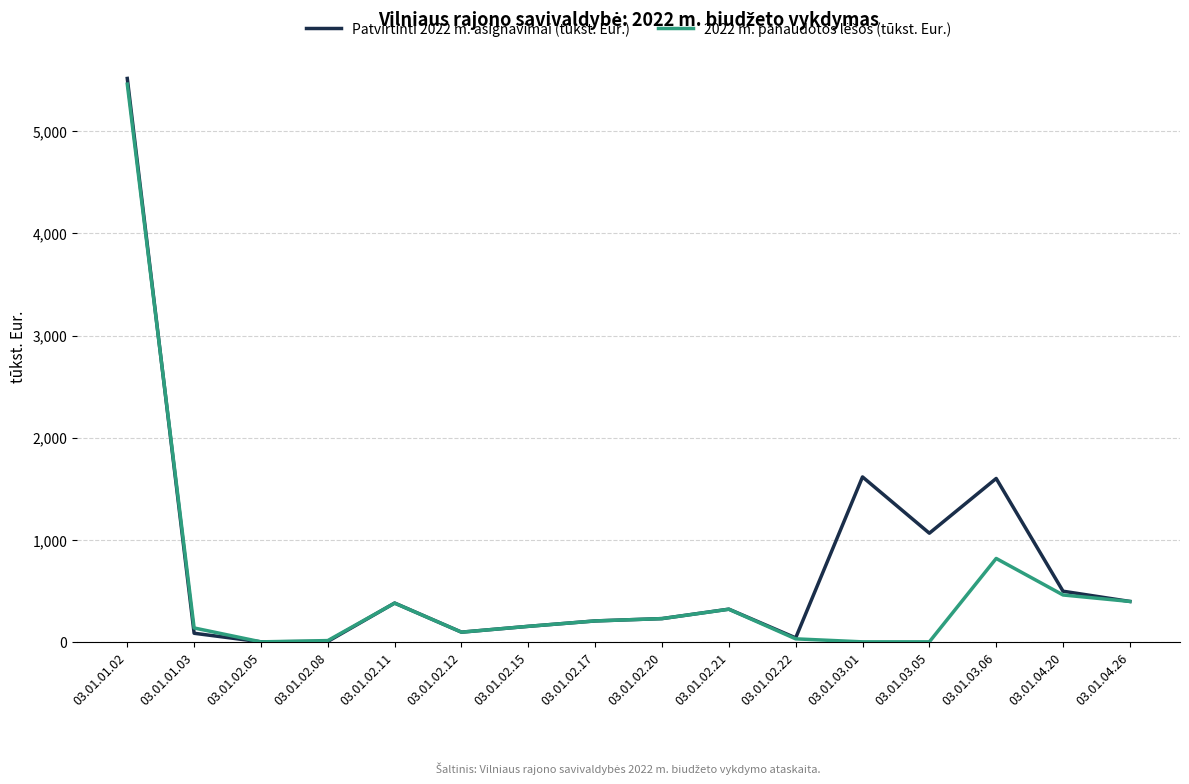

What is the maximum value for Patvirtinti 2022 m. asignavimai (tūkst. Eur.)?

5517.3